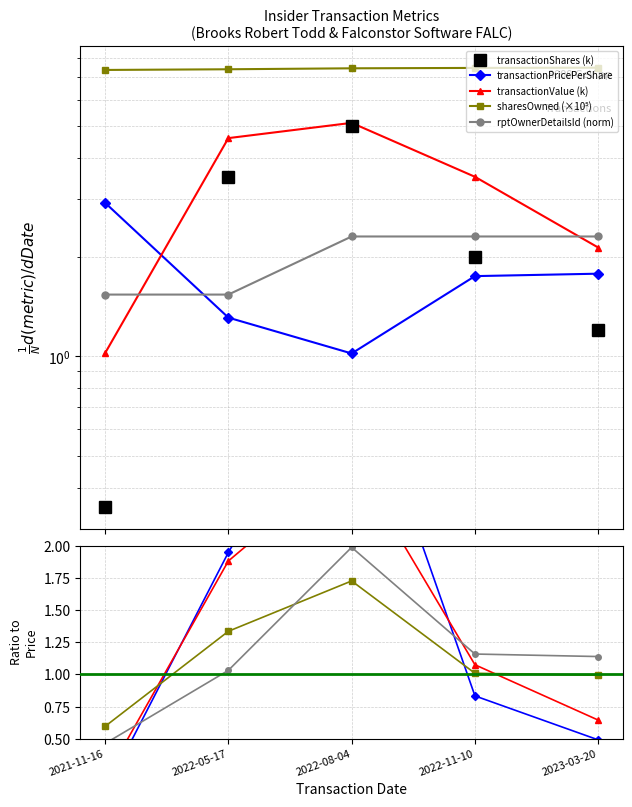

True or false: sharesOwnedFollowingTransaction and transactionShares intersect in this chart.

False